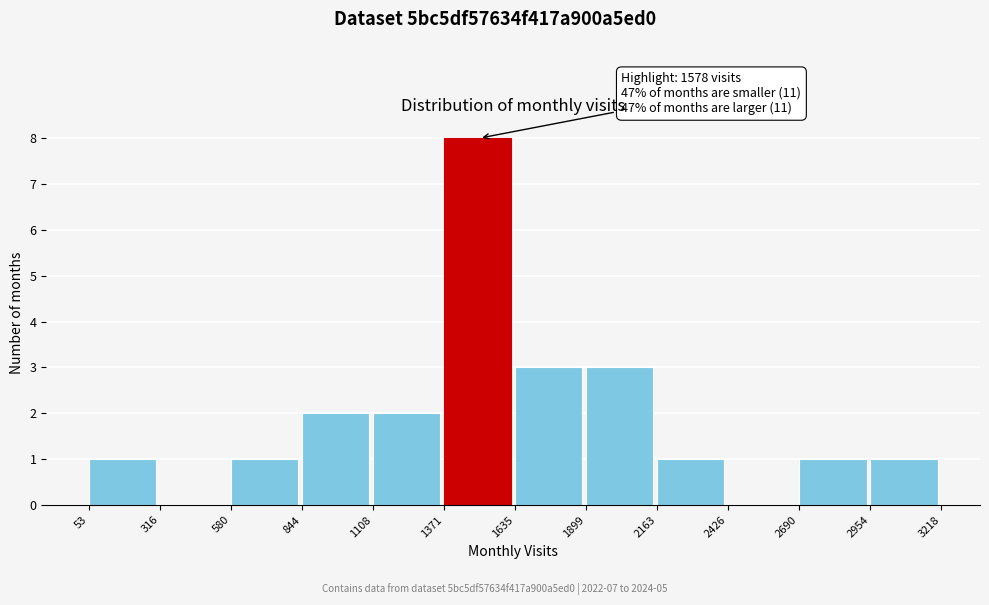

Over which range of the x-axis is the bar tallest?

1371 to 1635